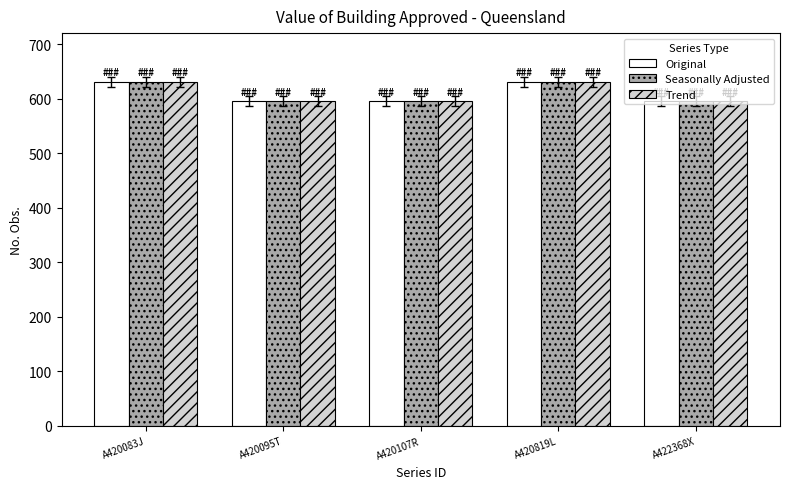

How many bars are there in each group?

3